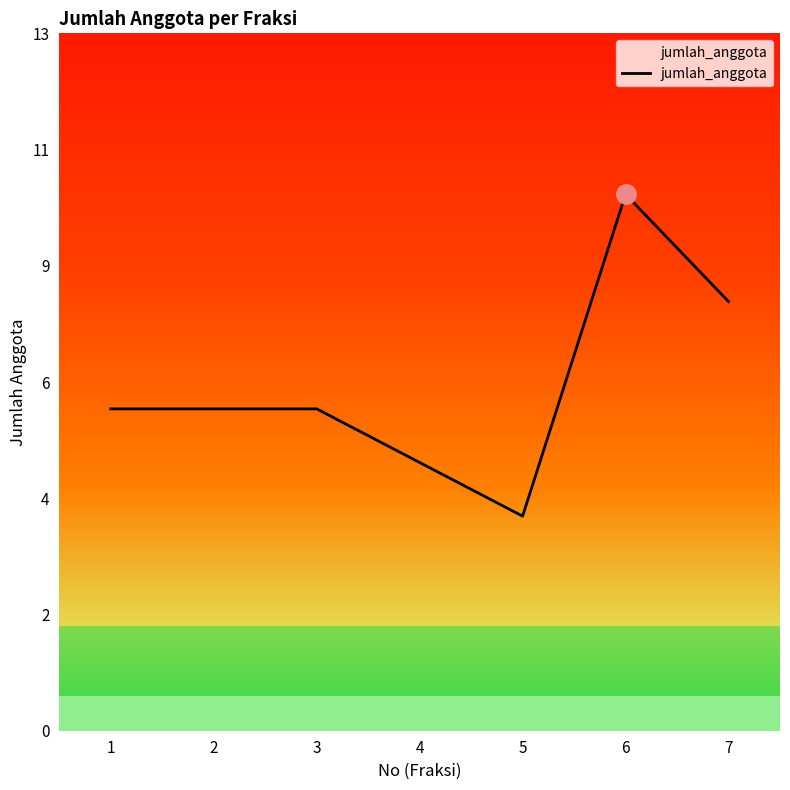

The value at 6 is 10. True or false?

True